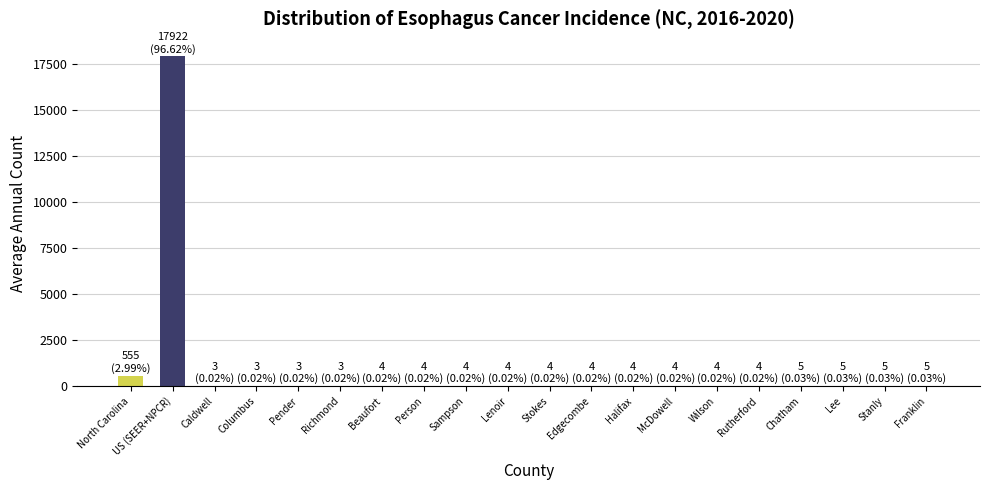

What is the sum of the values at North Carolina and Beaufort?

559